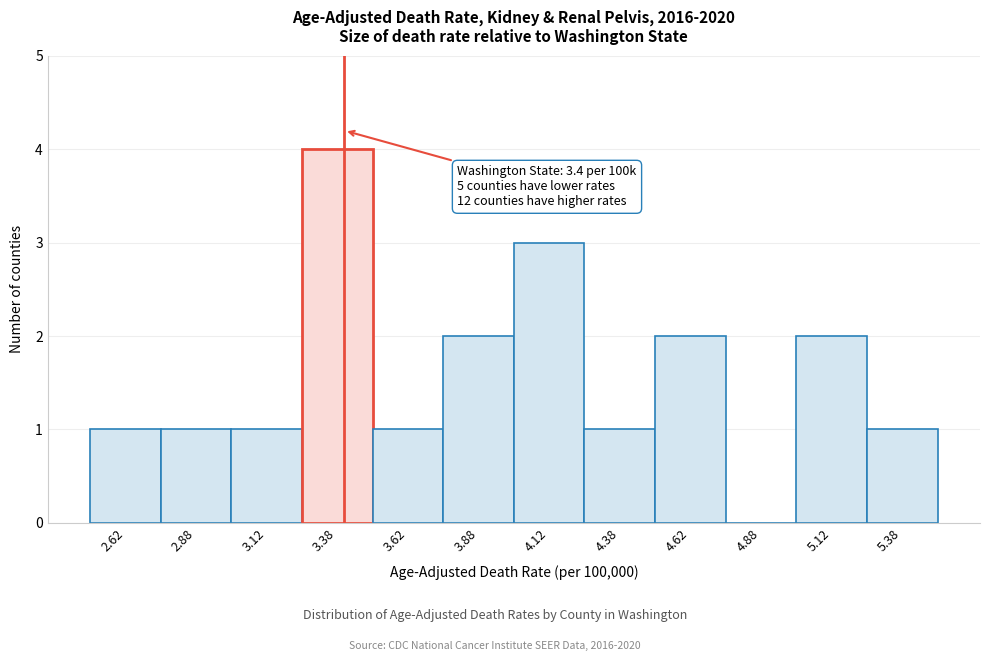

Over which range of the x-axis is the bar tallest?

3.25 to 3.50